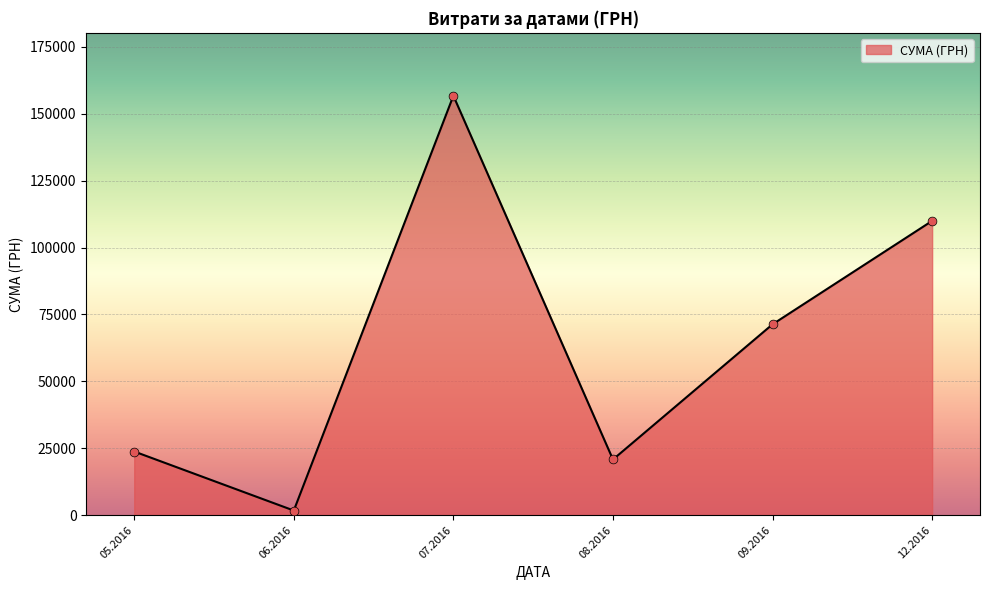

Which has a higher value, 12.2016 or 09.2016?

12.2016